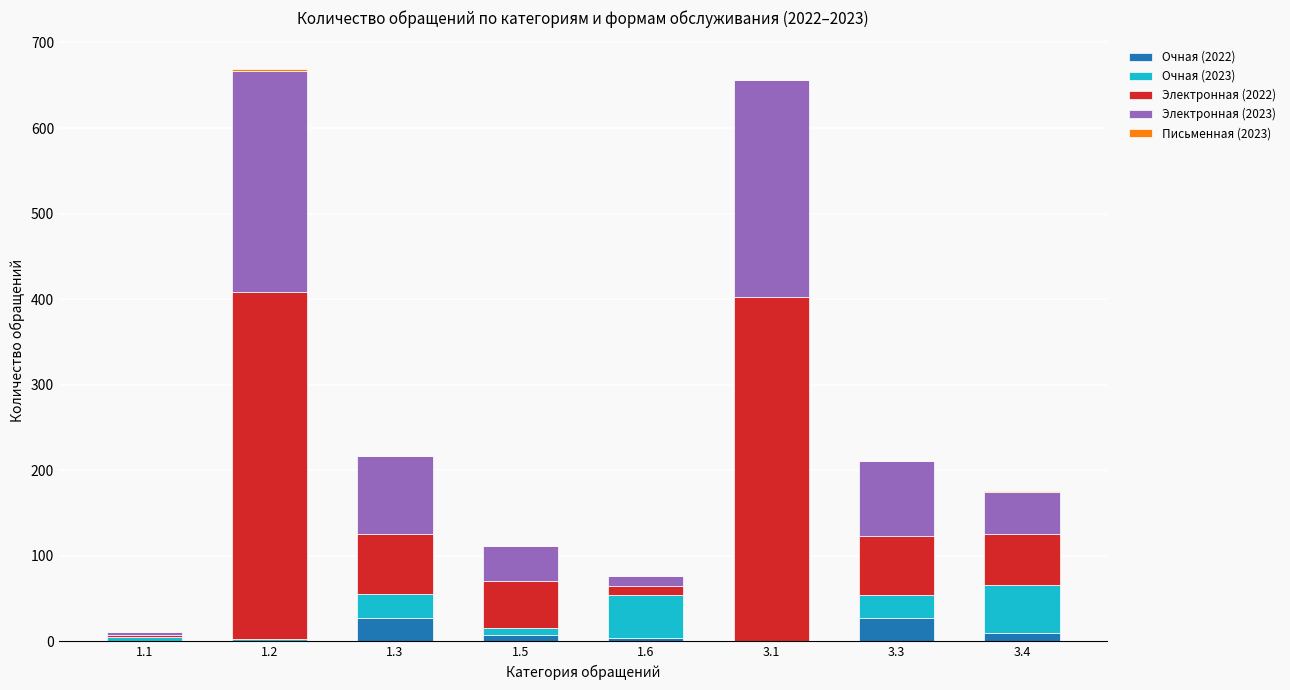

How many categories are shown in the chart?

8